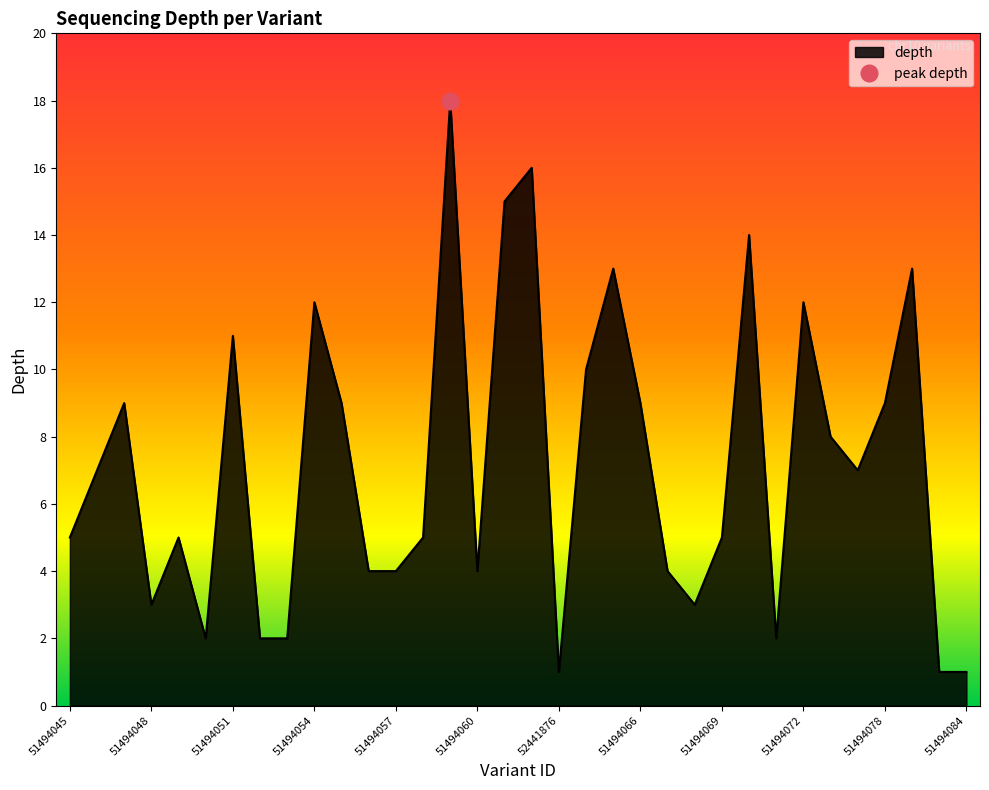

How many distinct data groups are displayed?

1